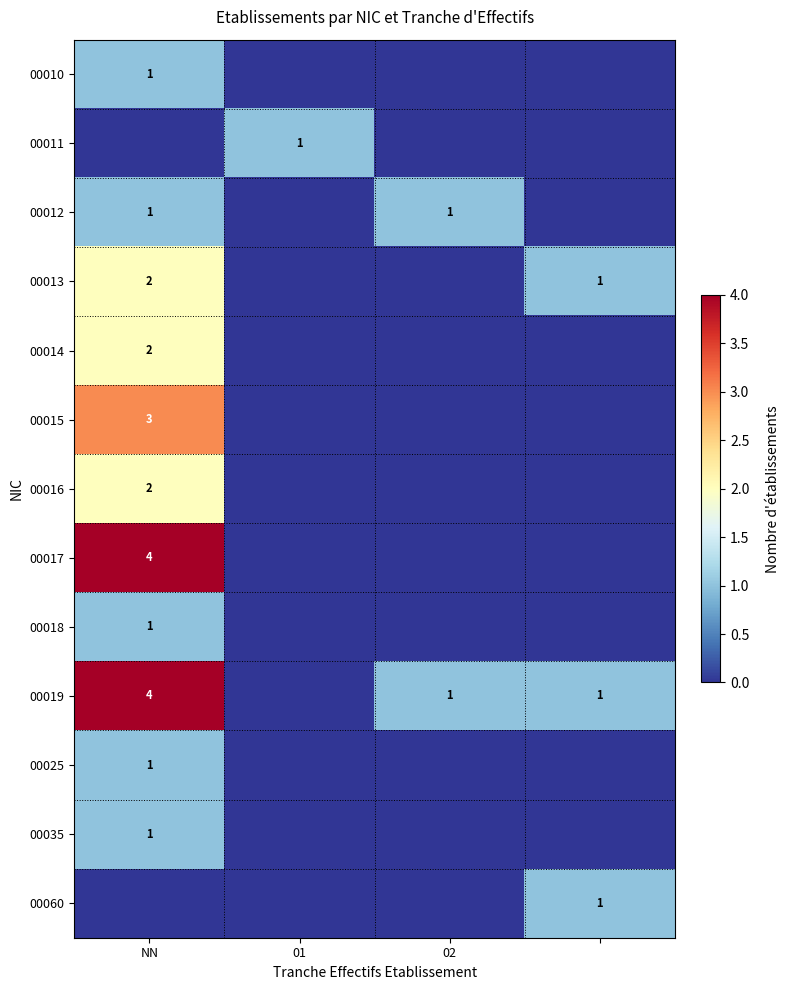

The 00016 series shows 3 at NN. True or false?

False